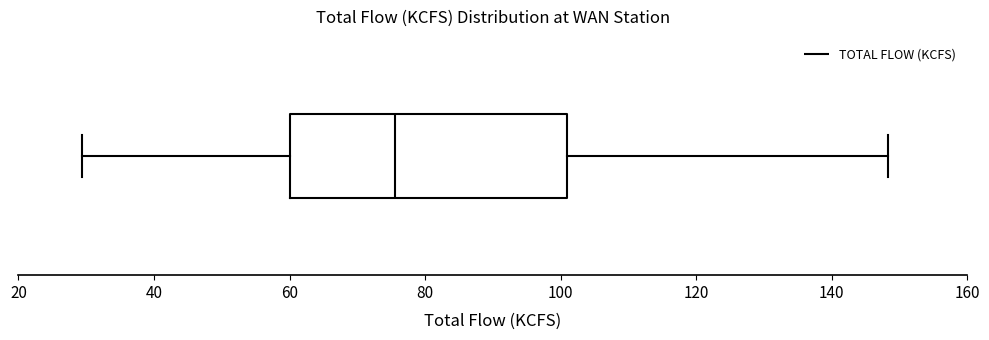

Transcribe this box plot: give where the median line is, the range the box spans, and where the two whiskers end, as read against the x-axis. The values are not printed on the chart, so give them approximately, as read against the axis.

median 76, box 60 to 102, whiskers 30 to 148